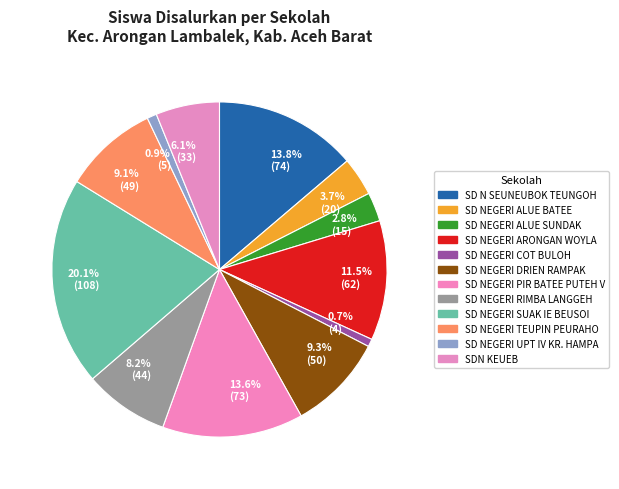

What percentage is NOT represented by 6.1% (33)?

93.9%